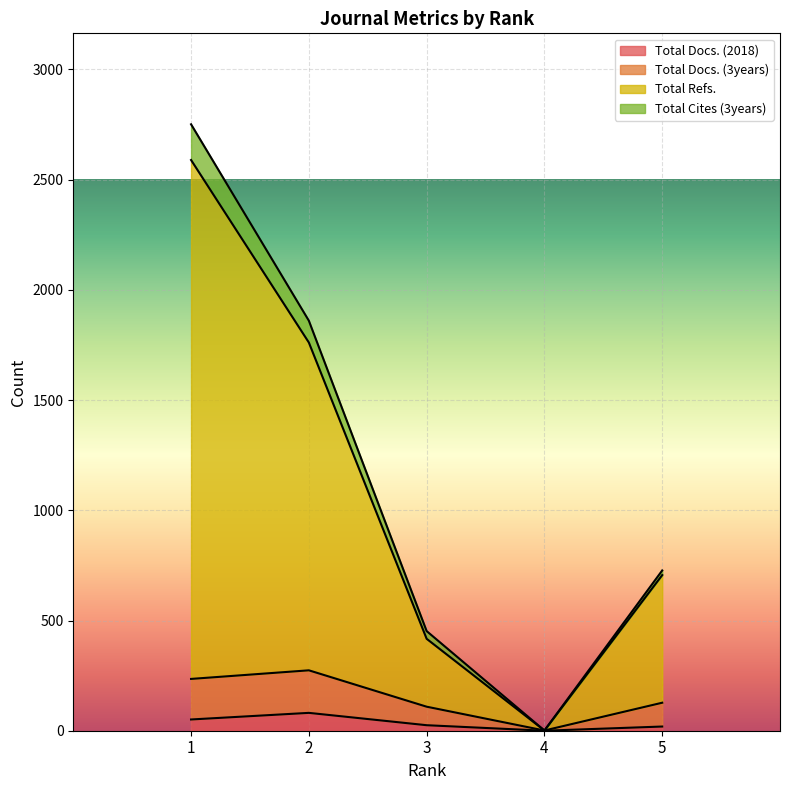

What are all the series names shown in the legend?

Total Docs. (2018), Total Docs. (3years), Total Refs., Total Cites (3years)